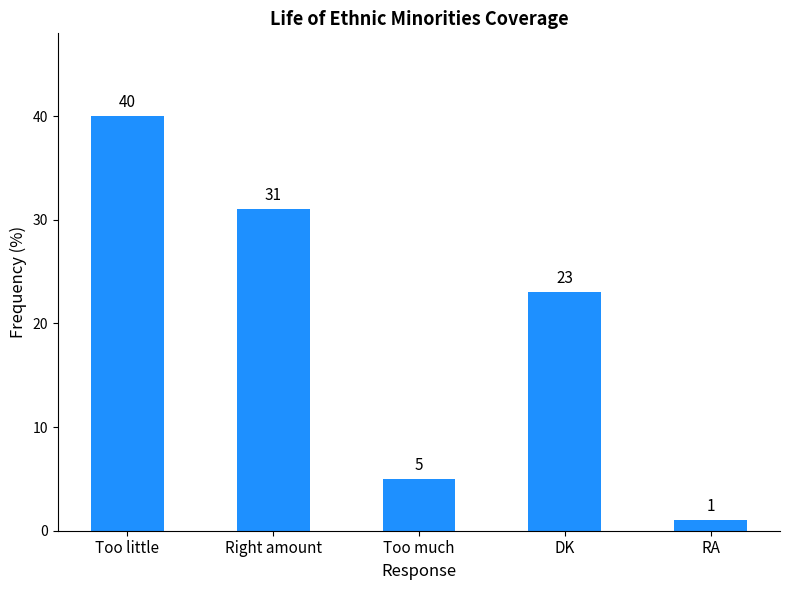

How many data points are less than 23?

2